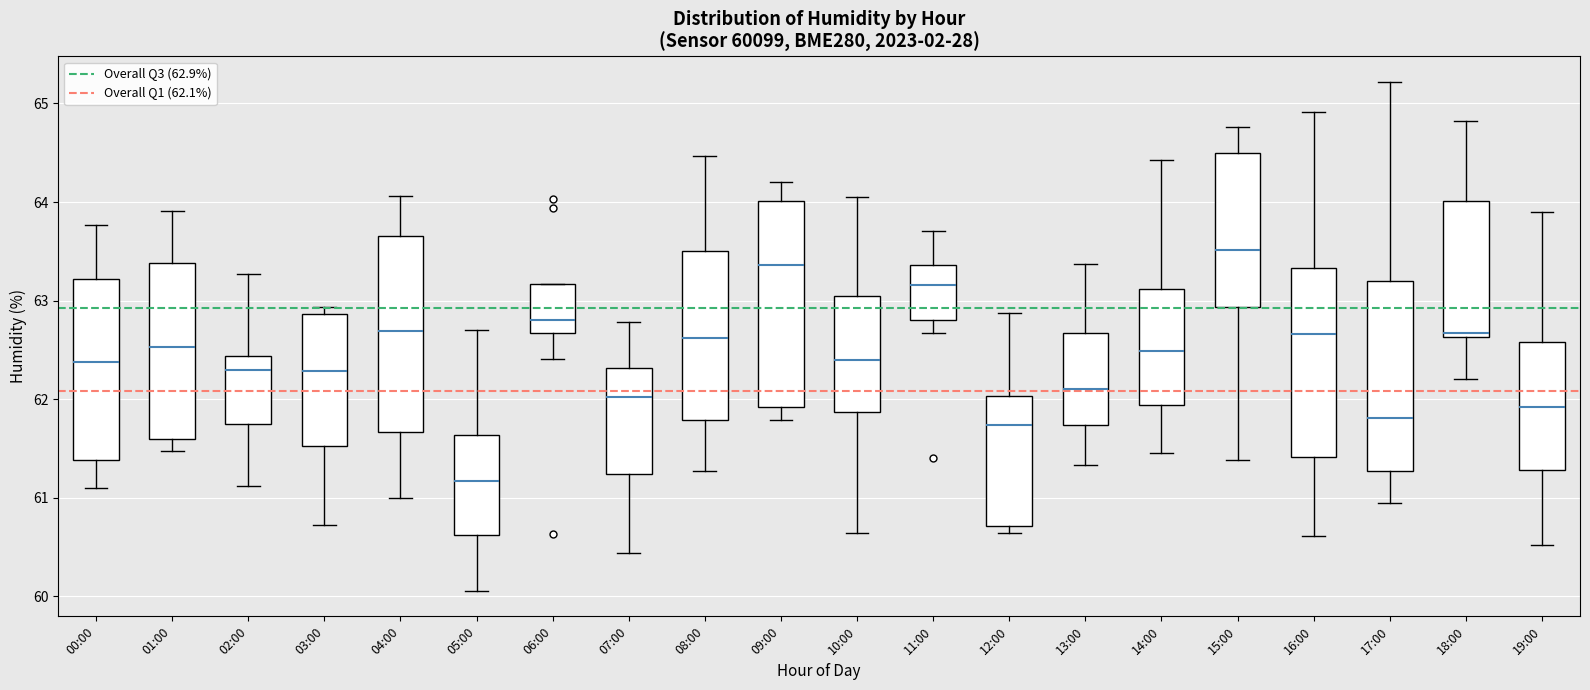

Which box's median line is the highest?

15:00